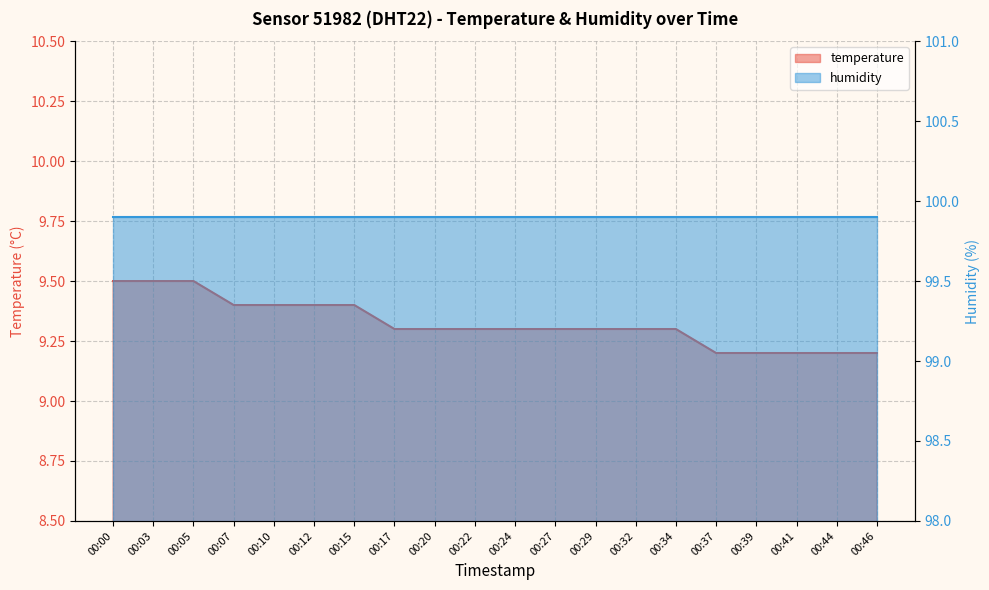

Rank the categories by value from highest to lowest.

00:00, 00:03, 00:05, 00:07, 00:10, 00:12, 00:15, 00:17, 00:20, 00:22, 00:24, 00:27, 00:29, 00:32, 00:34, 00:37, 00:39, 00:41, 00:44, 00:46